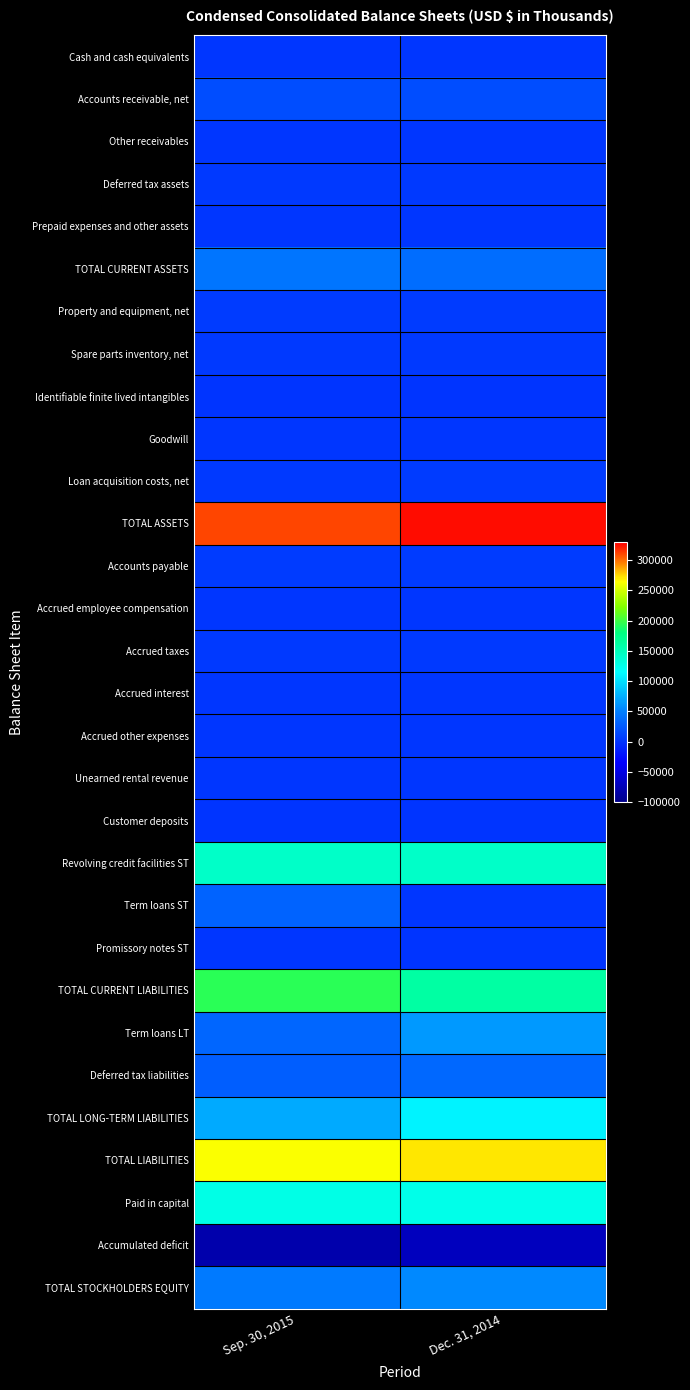

Which series has the largest total across all categories?

TOTAL ASSETS